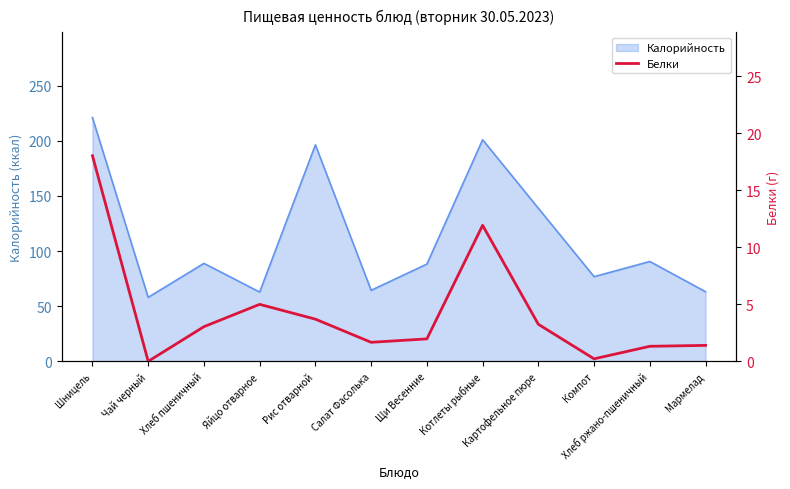

What is the label of the 6th point from the left?

Салат Фасолька